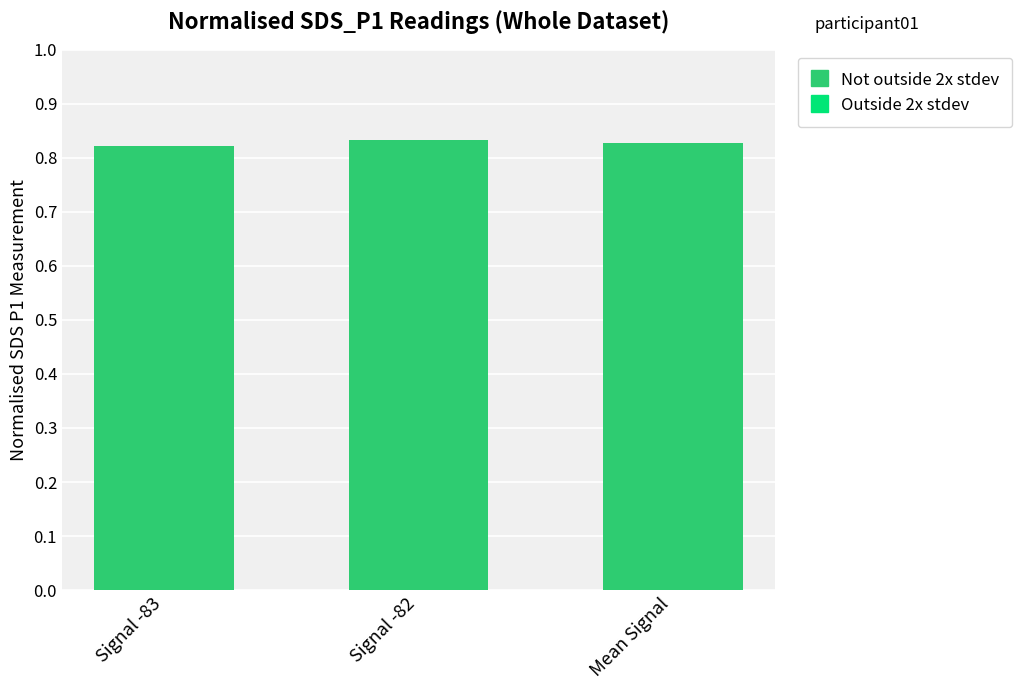

True or false: the data shows 1.4 at Signal -82.

False